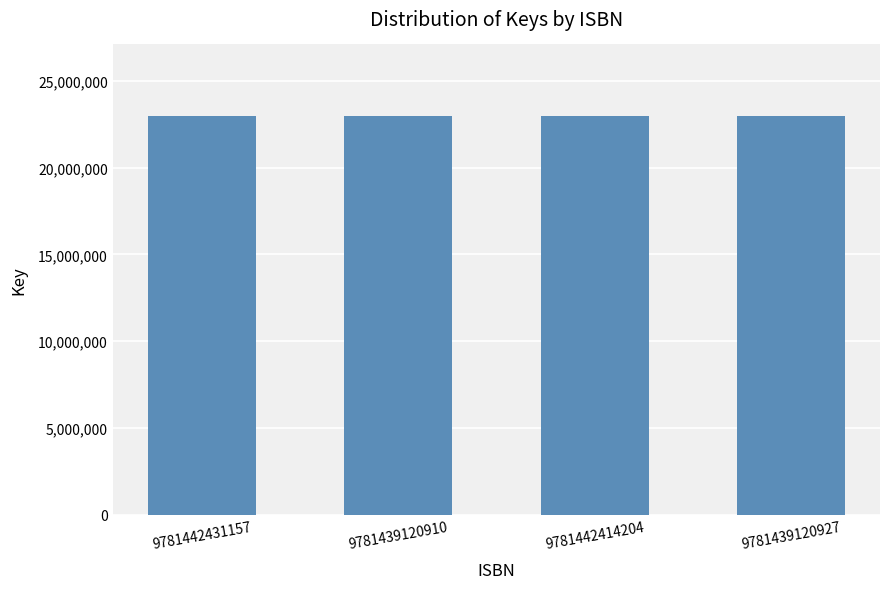

True or false: the data shows 22957095 at 9781439120927.

True